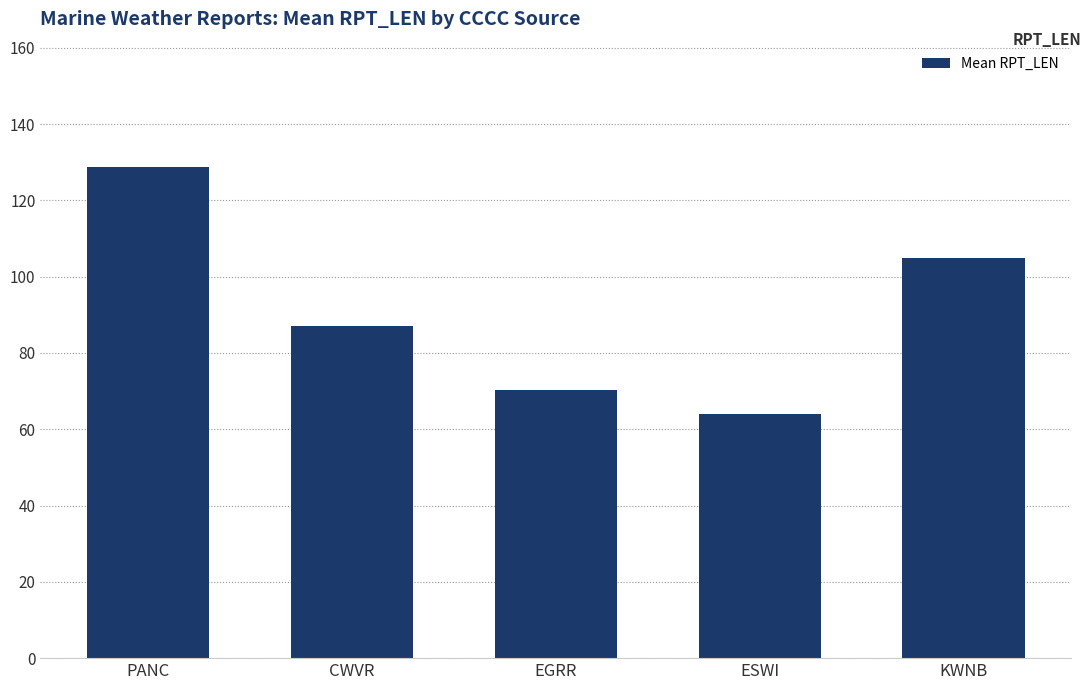

Approximately how many times larger is the value at CWVR compared to KWNB?

0.8